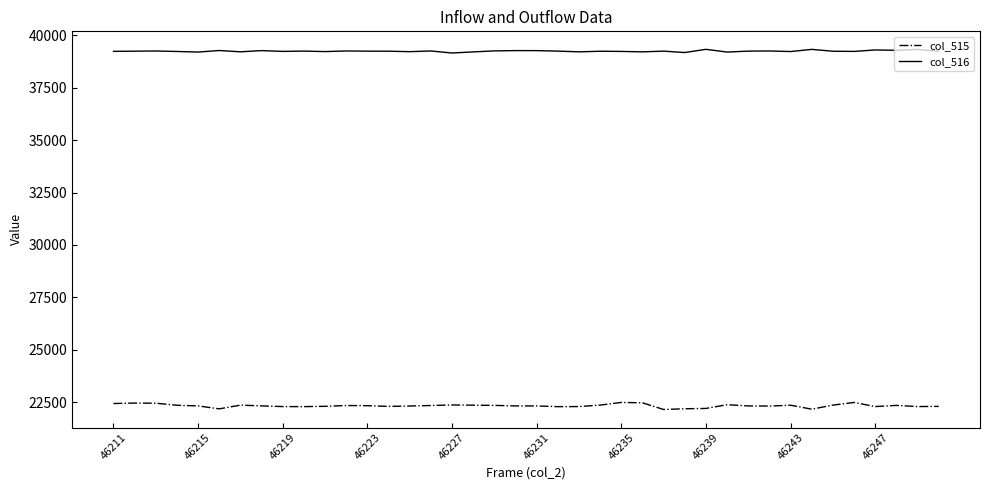

What is the minimum value for col_515?

22143